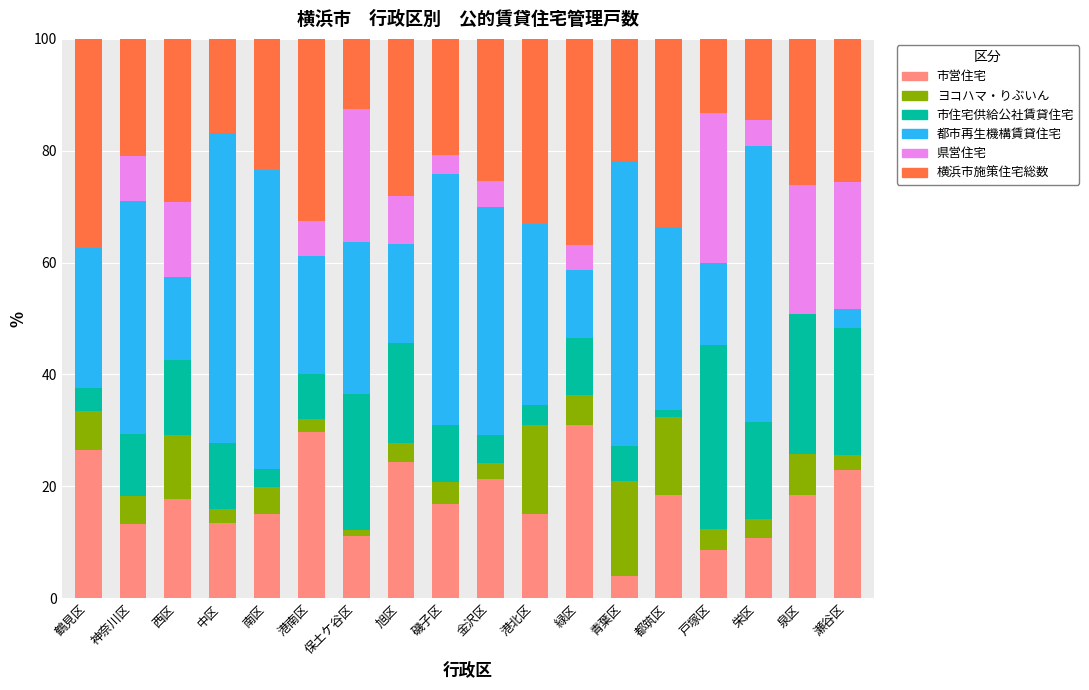

What is the maximum value for 市営住宅?

30.9